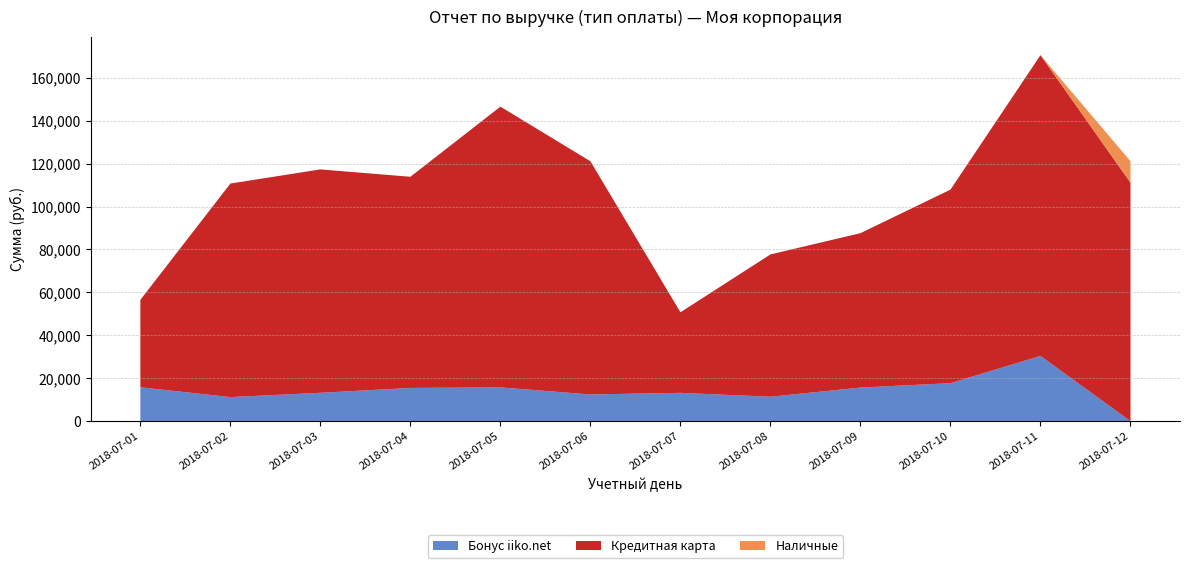

Reading left to right, what are all the values shown in this chart?

Бонус iiko.net: 15768	11215	13209	15475	15733	12439	13191	11372	15655	17699	30403	0
Кредитная карта: 40749	99493	104088	98393	130808	108653	37534	66310	71938	90188	140124	111108
Наличные: 0	0	0	0	0	0	0	0	0	0	0	10000